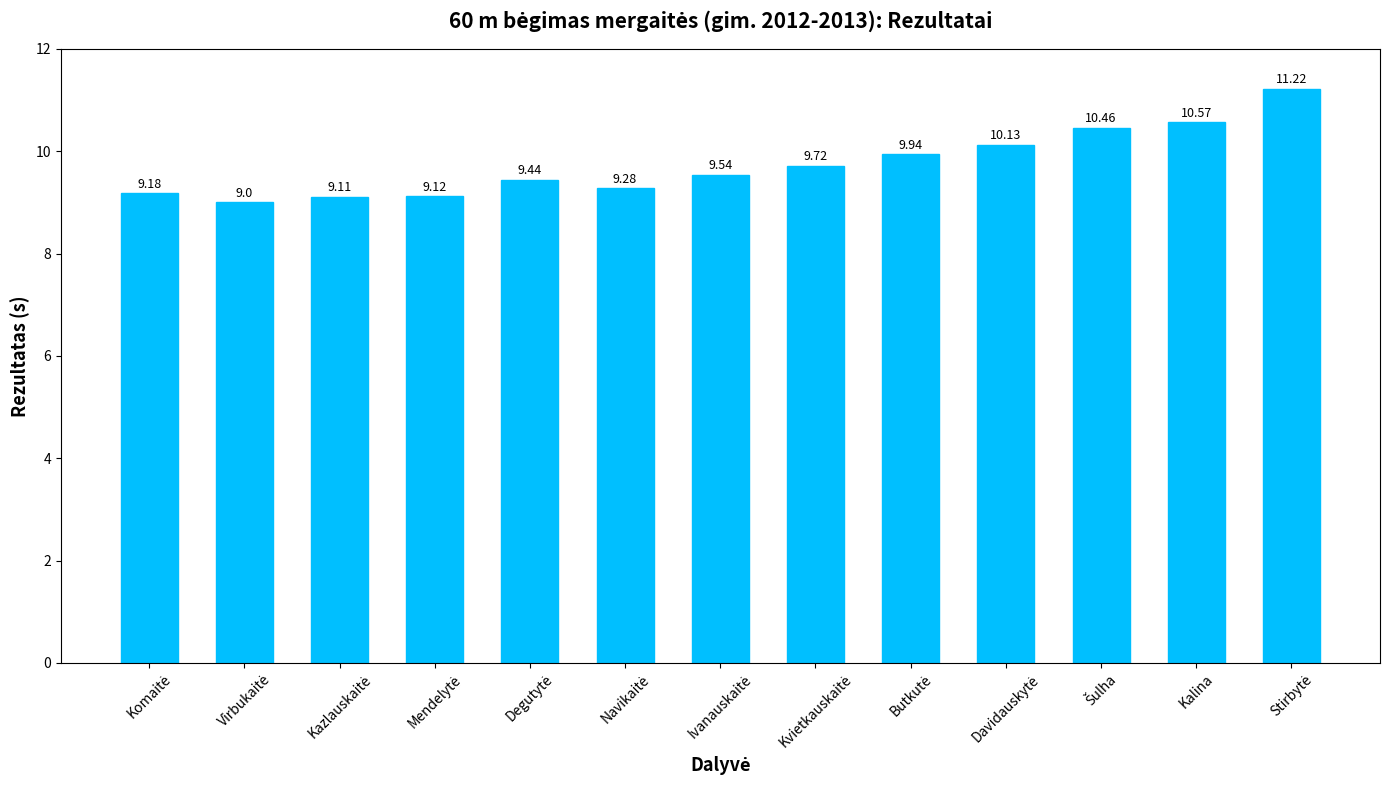

What is the sum of all values?

126.7